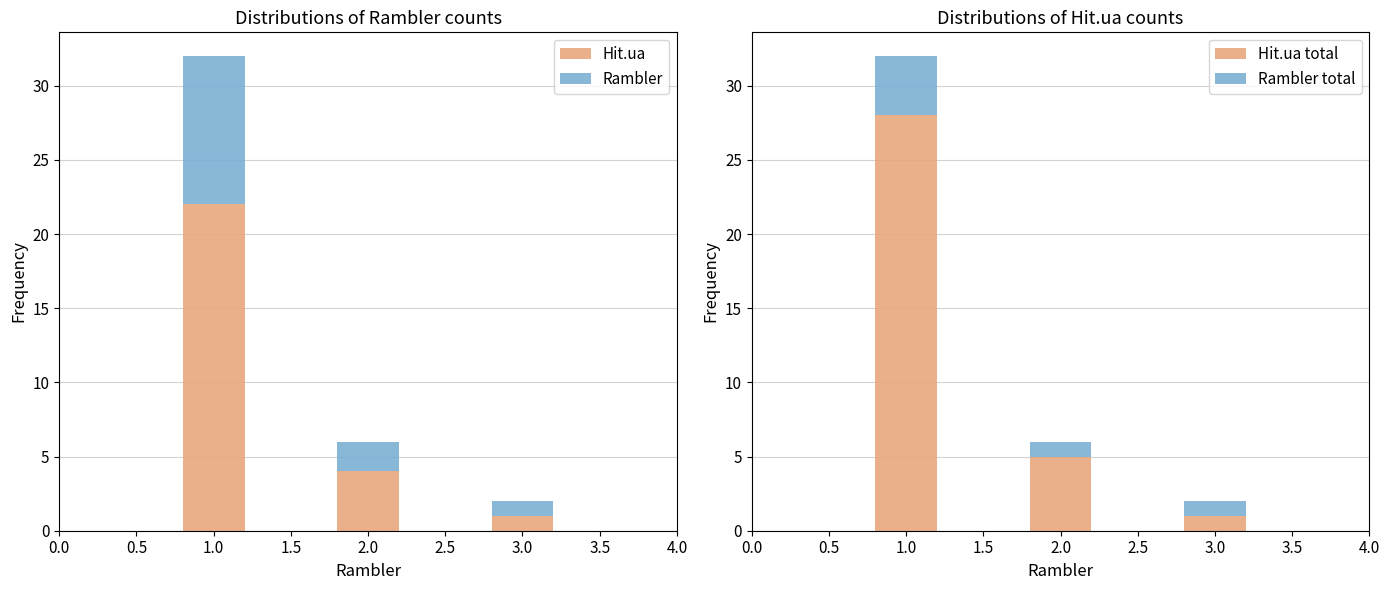

What is the maximum value for Hit.ua?

22